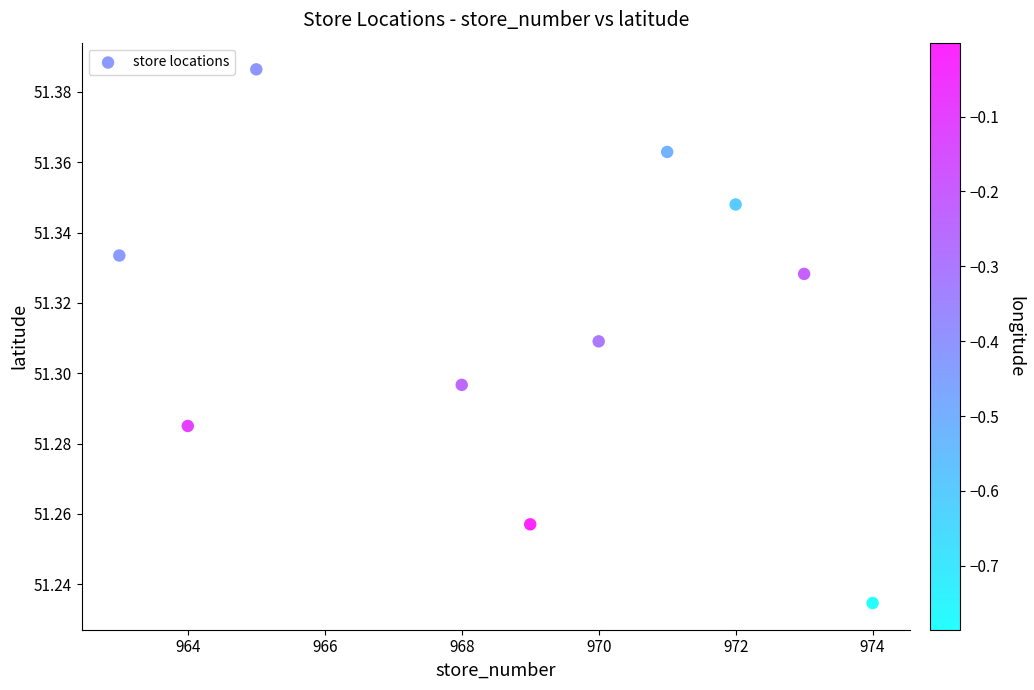

What is the average X value?

968.9